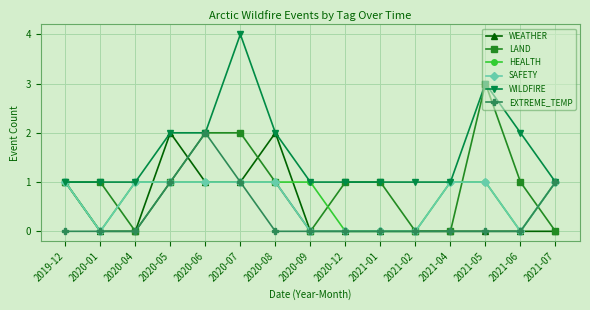

How many data points in HEALTH are less than 1?

5